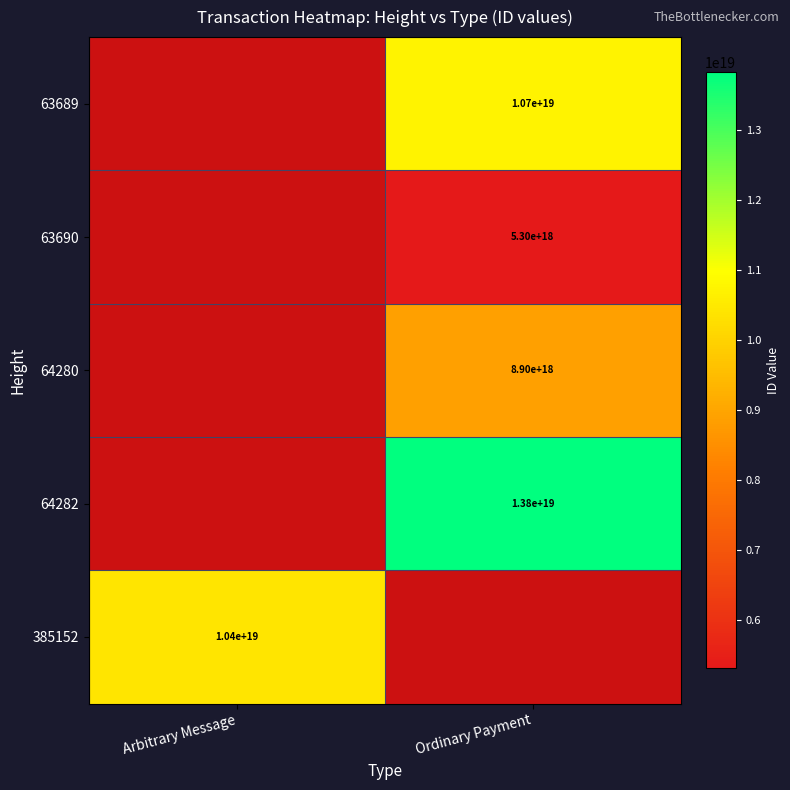

The value of 64280 at Ordinary Payment is 15368675374520514560. True or false?

False